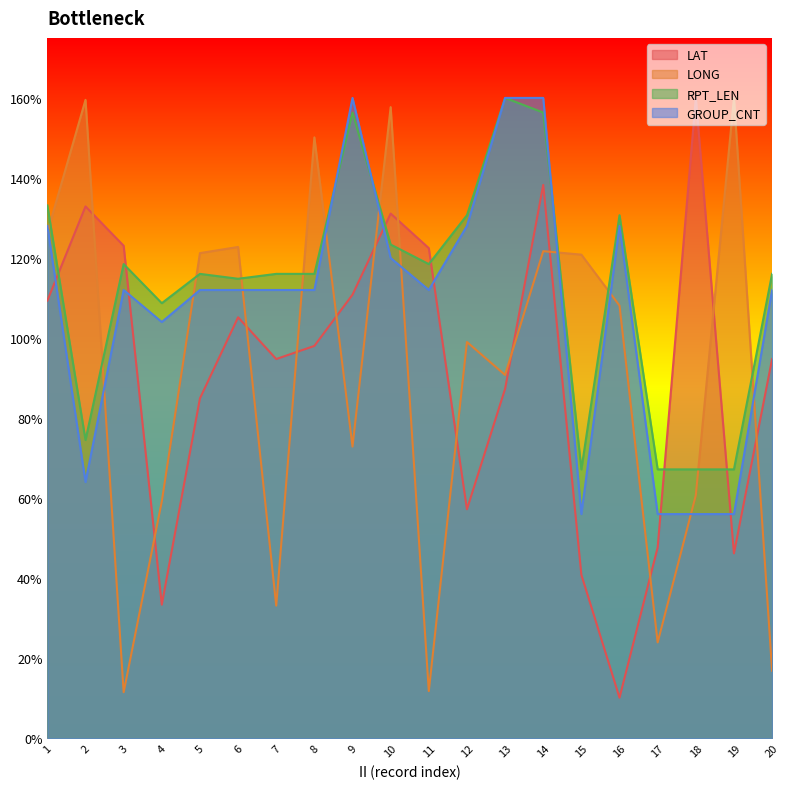

True or false: LAT and RPT_LEN cross at least once.

True